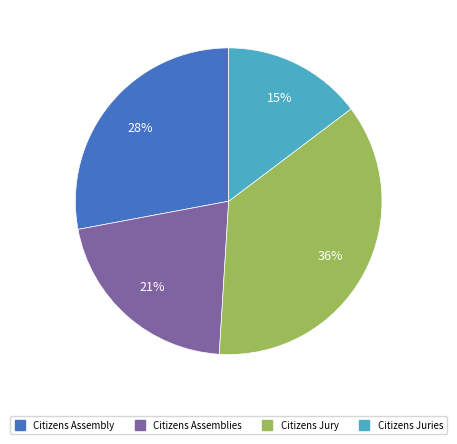

To the nearest percent, what percentage of the pie is Citizens Assemblies?

21%